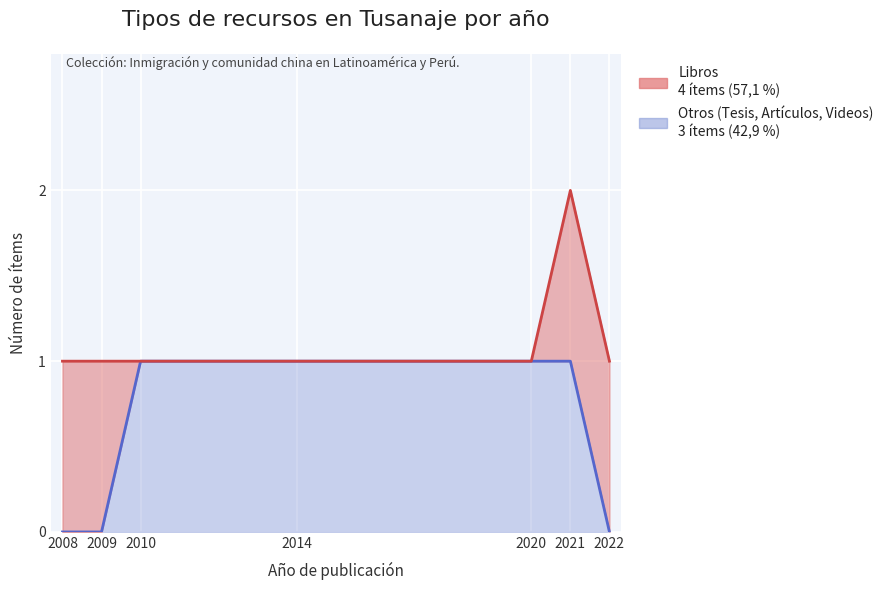

At Tesis (2010), list the series in order from largest to smallest.

Otros (Tesis, Artículos, Videos), Libros